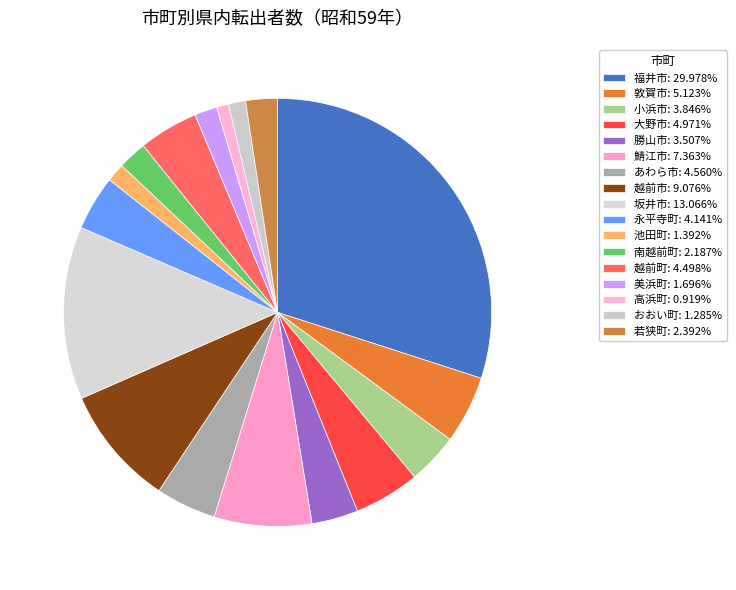

What is the change in value from 越前市 to 高浜町?

-914